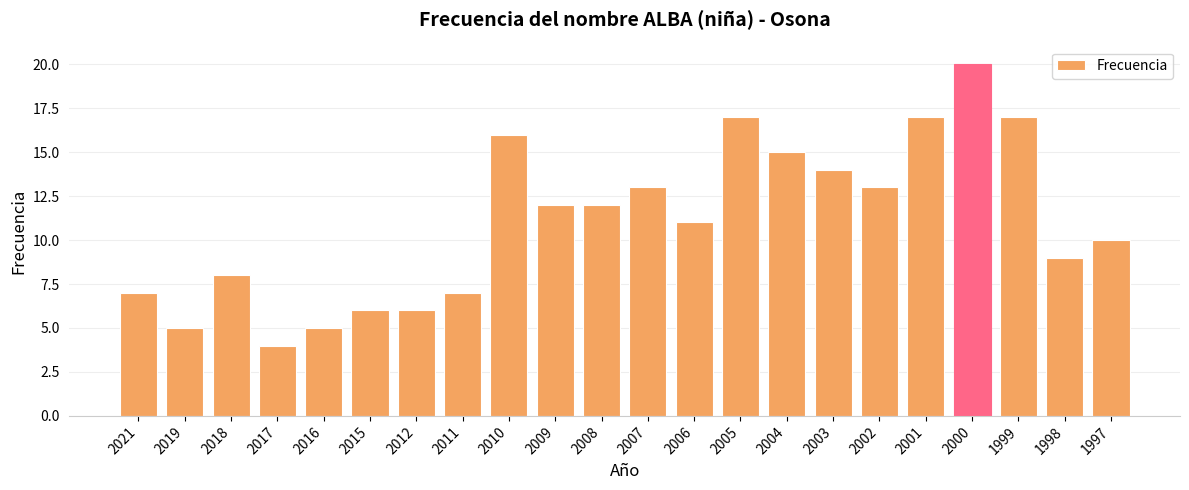

The value at 2001 is 23. True or false?

False